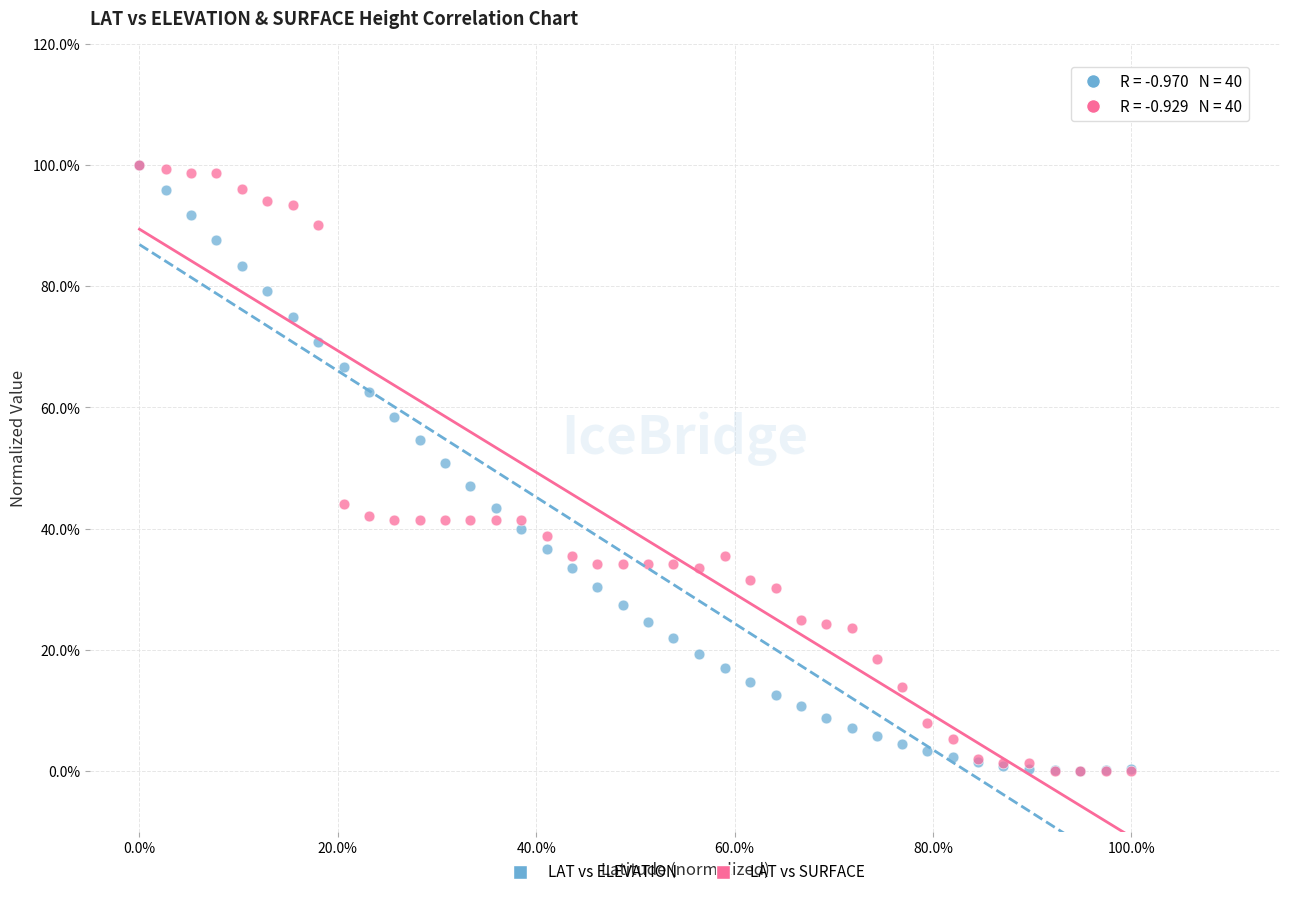

What are all the series names shown in the legend?

LAT vs ELEVATION, LAT vs SURFACE